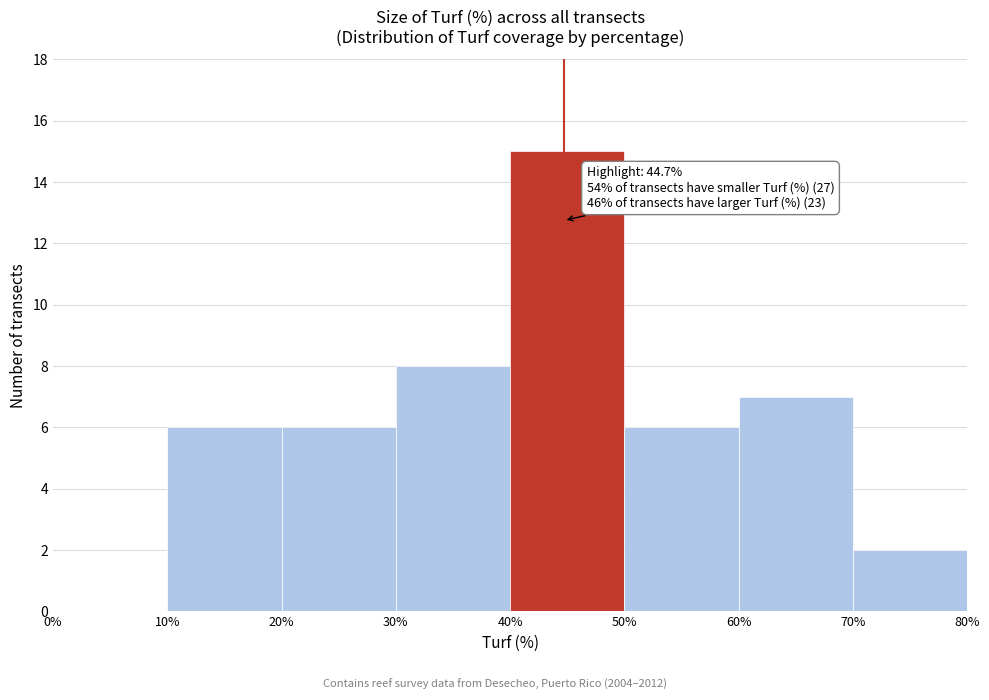

Over which range of the x-axis is the bar tallest?

40% to 50%